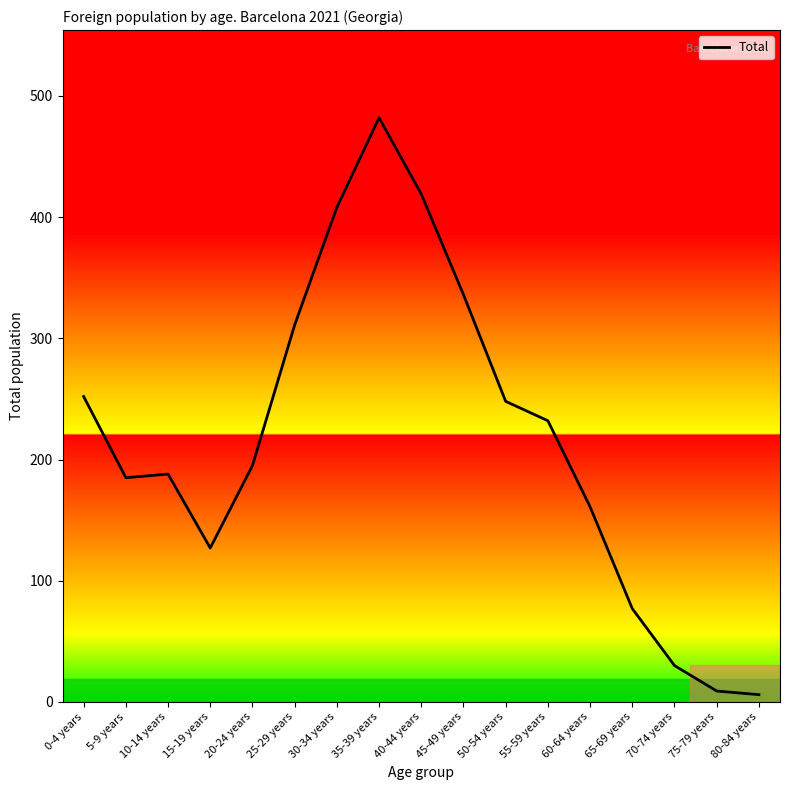

What position from the left is 65-69 years?

14